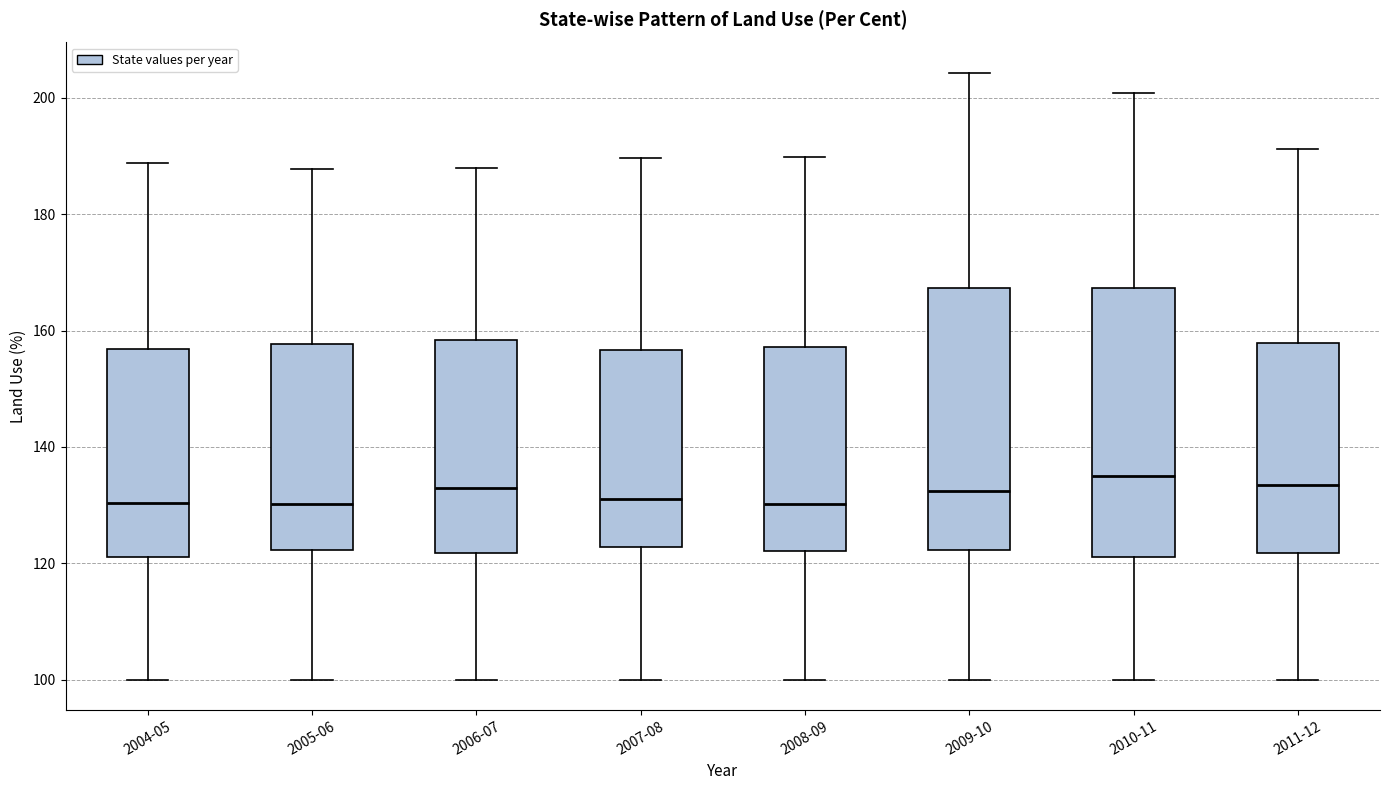

Where does the upper whisker of the box for 2005-06 end on the y-axis? The values are not printed on the chart, so give them approximately, as read against the axis.

188